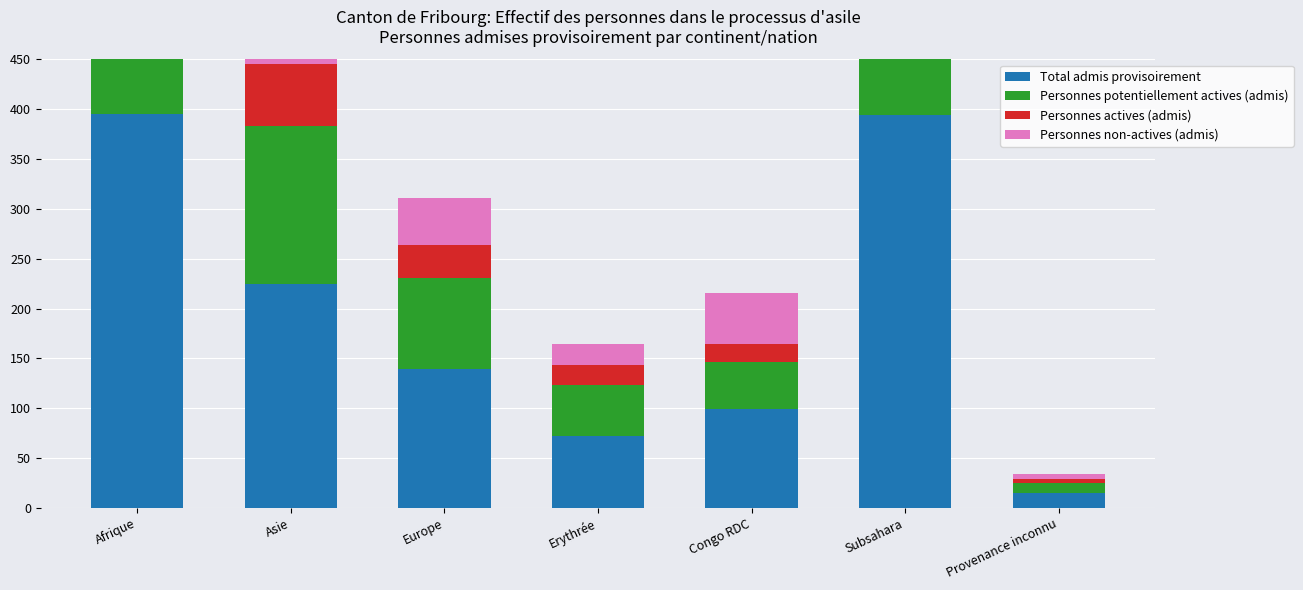

How many series are shown in this chart?

4